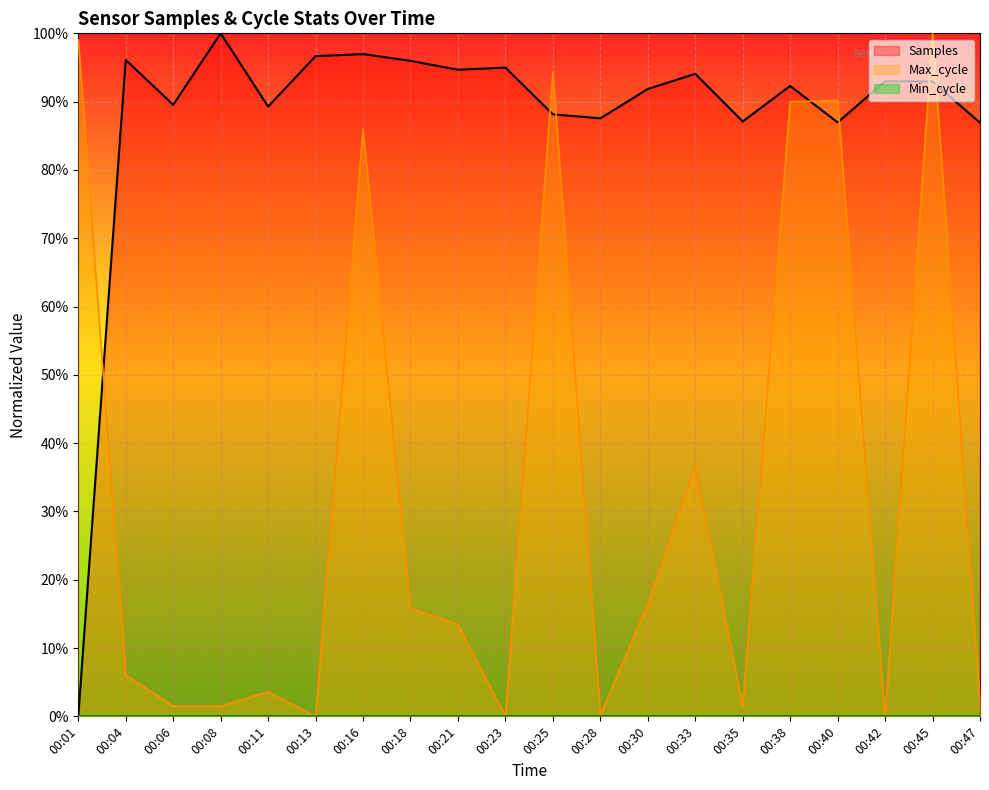

The Max_cycle series shows 0.0 at 00:13. True or false?

True